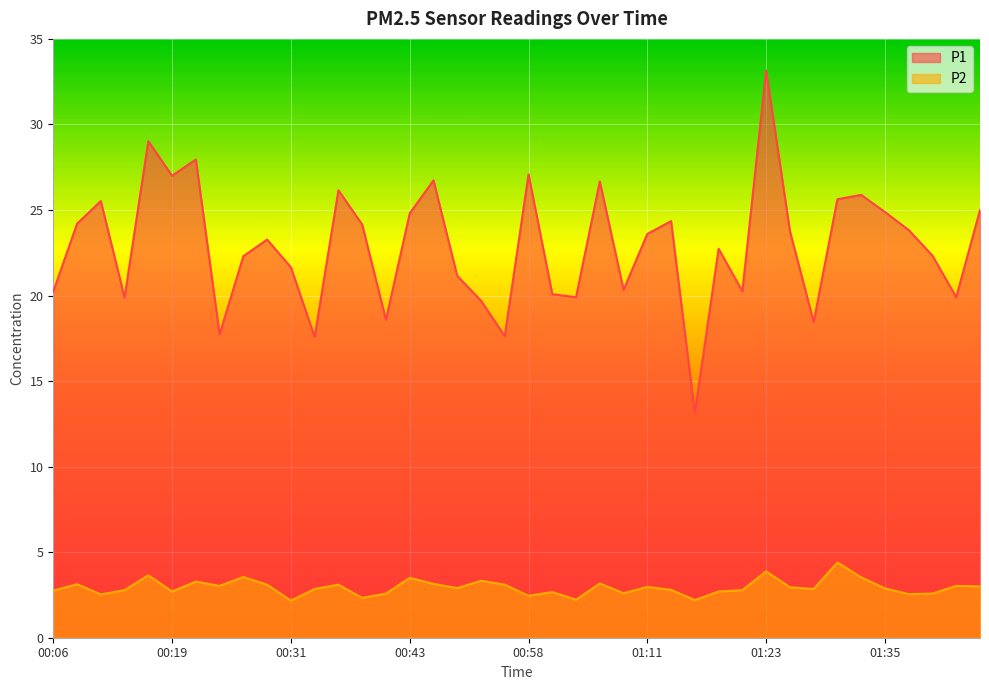

What is the label of the 26th point from the right?

00:41